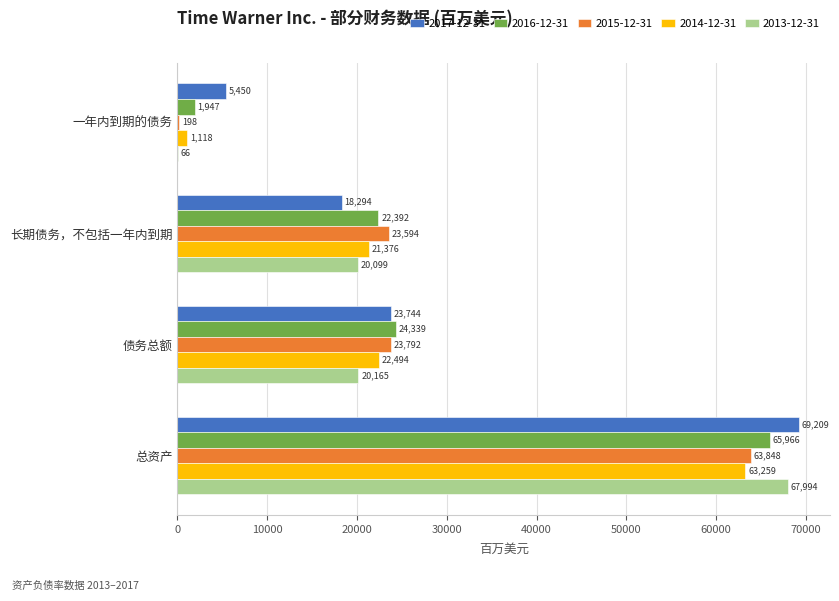

How many categories are shown in the chart?

4